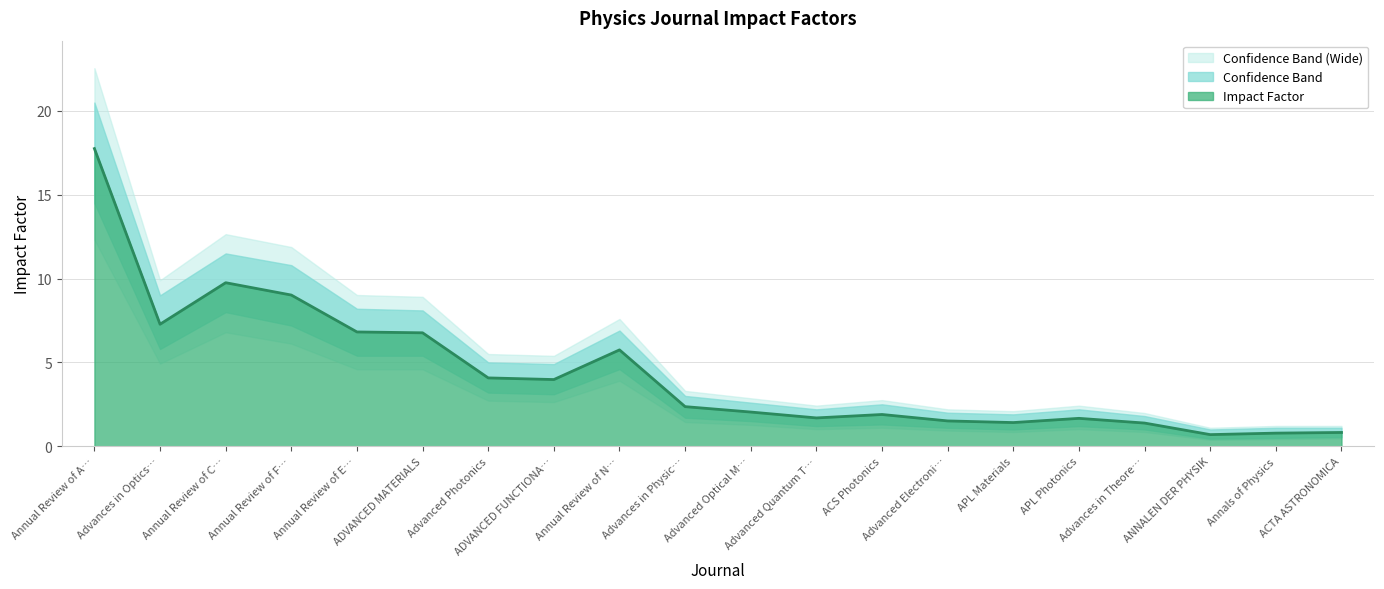

True or false: Impact Factor has more than 2 interior local peaks.

True